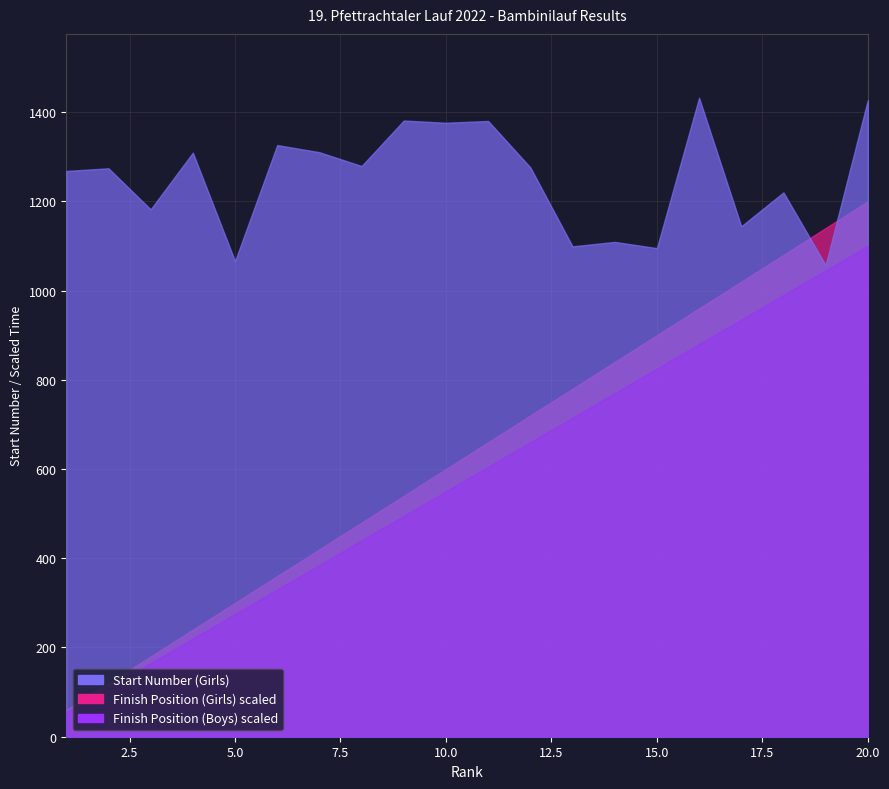

At which category does Start Number (Girls) reach its first local peak?

2